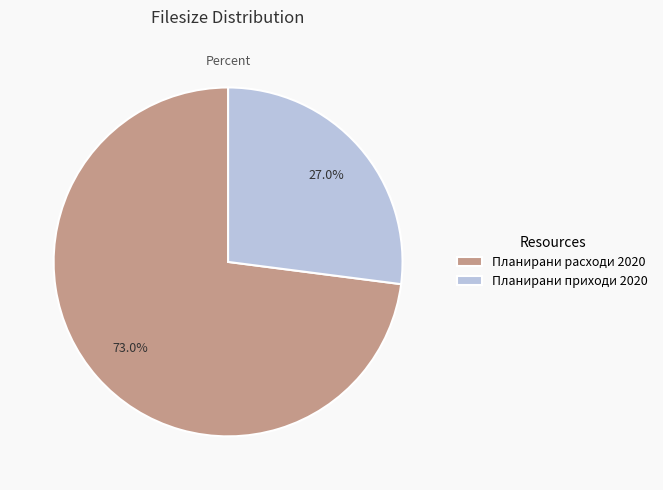

What is the smallest slice in the pie chart?

Планирани приходи 2020